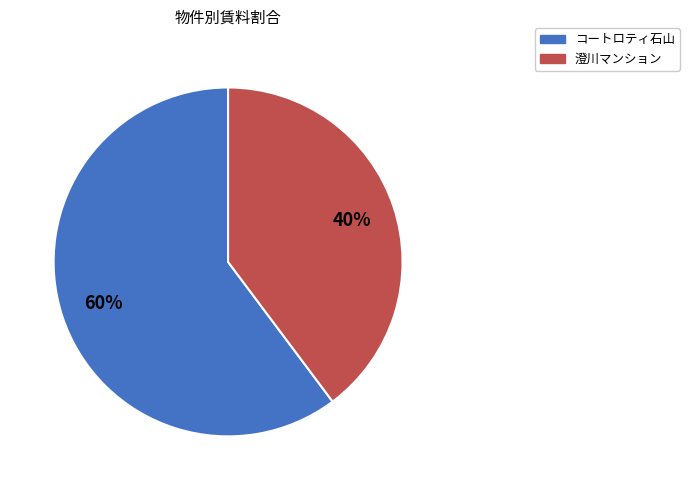

To the nearest percent, what is the combined percentage of 澄川マンション and コートロティ石山?

100%